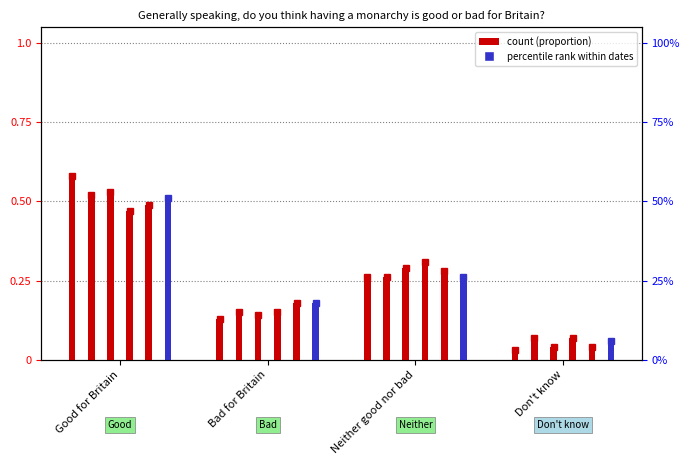

What is the highest value of the 2020-12-14 % series?

47.0